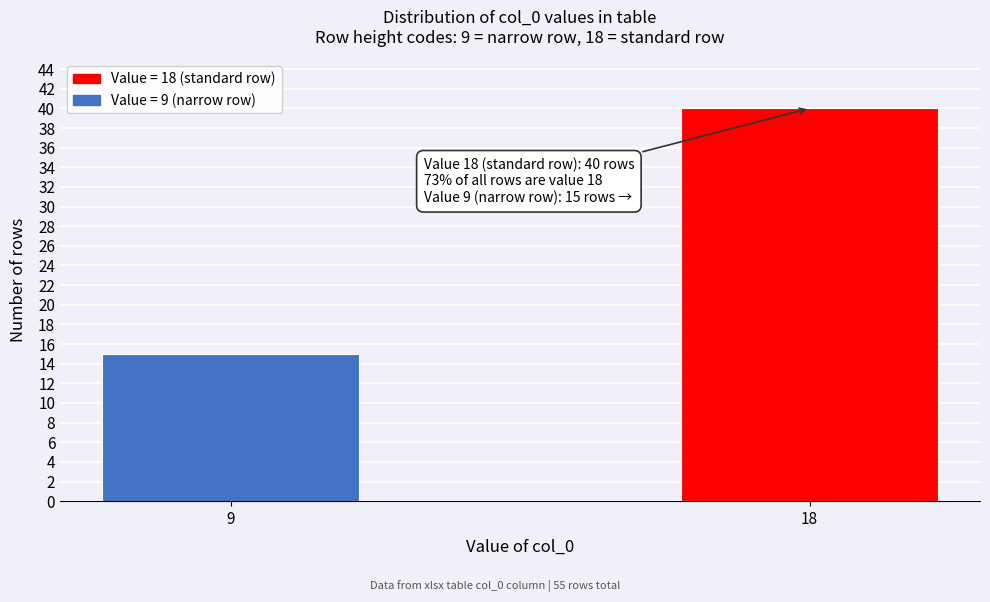

Reading left to right, transcribe all the data shown in this chart.

15	40